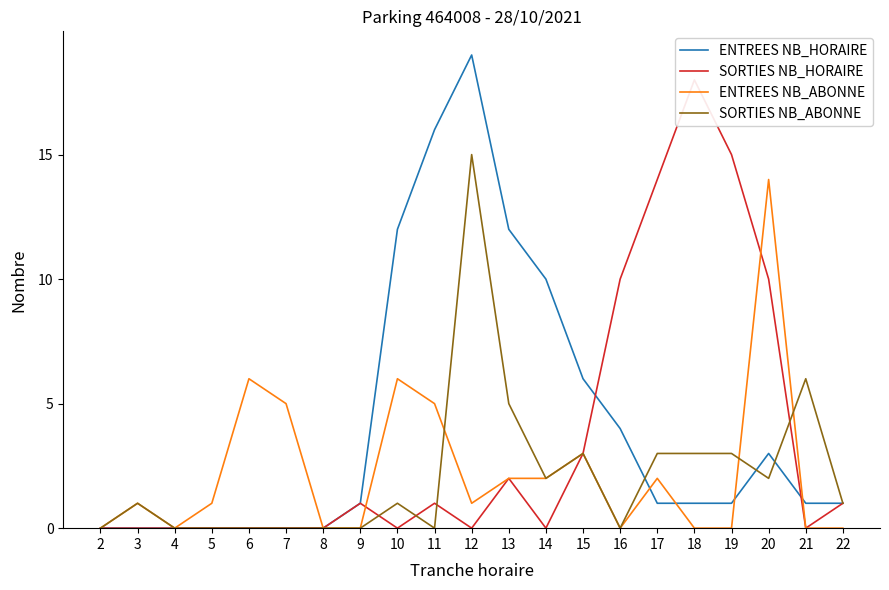

How many lines are shown in the chart?

4